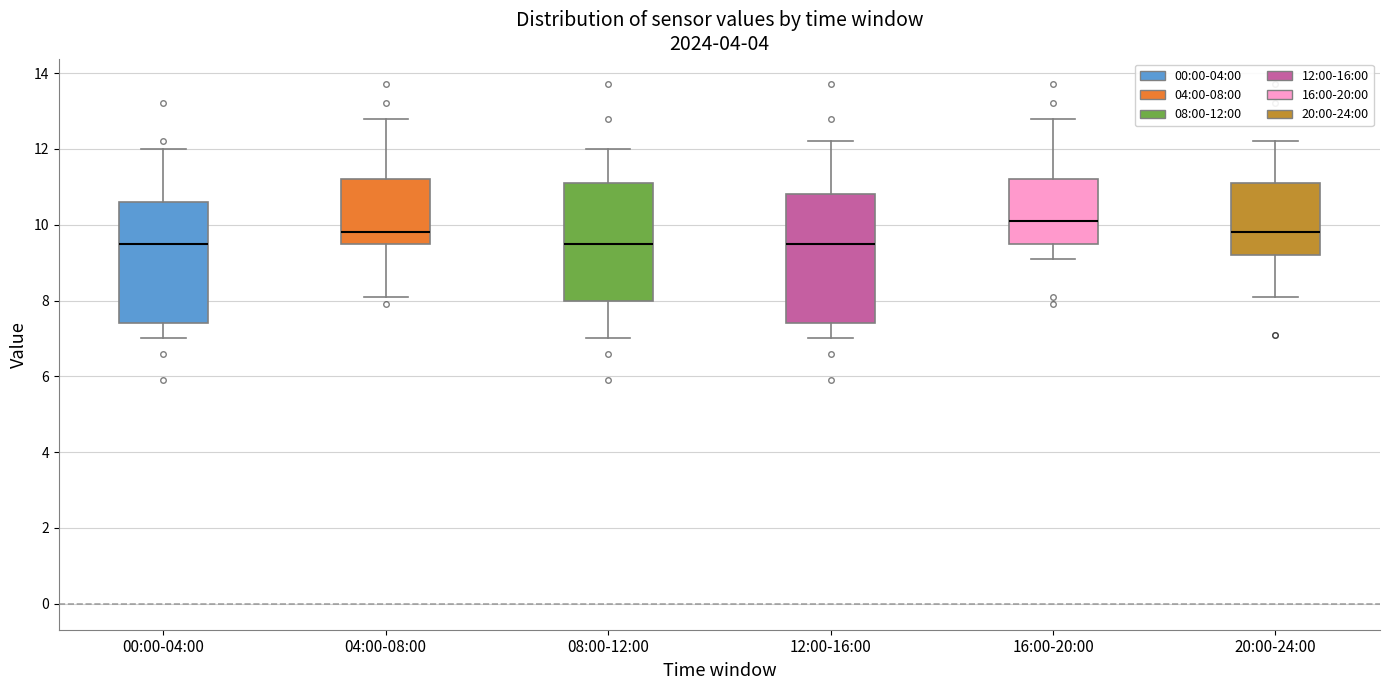

Which box is the tallest, from its lower edge to its upper edge?

12:00-16:00